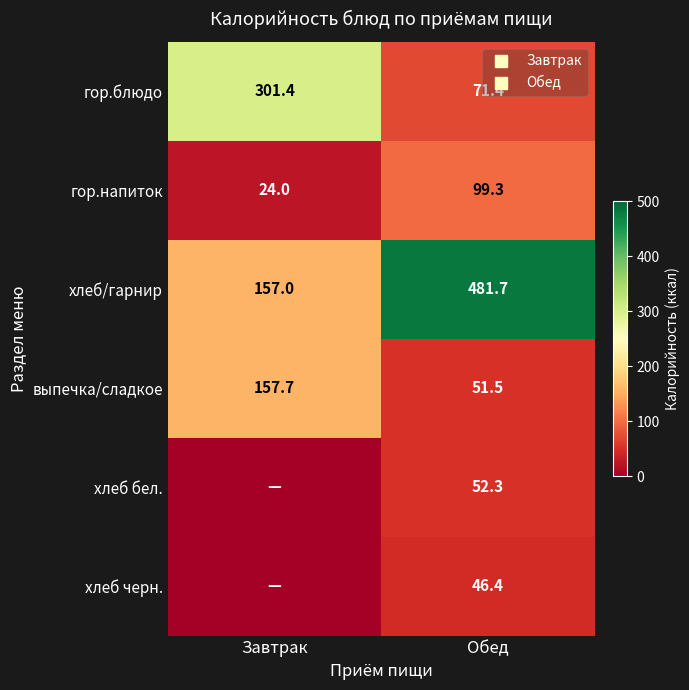

Count the number of data series in this chart.

6